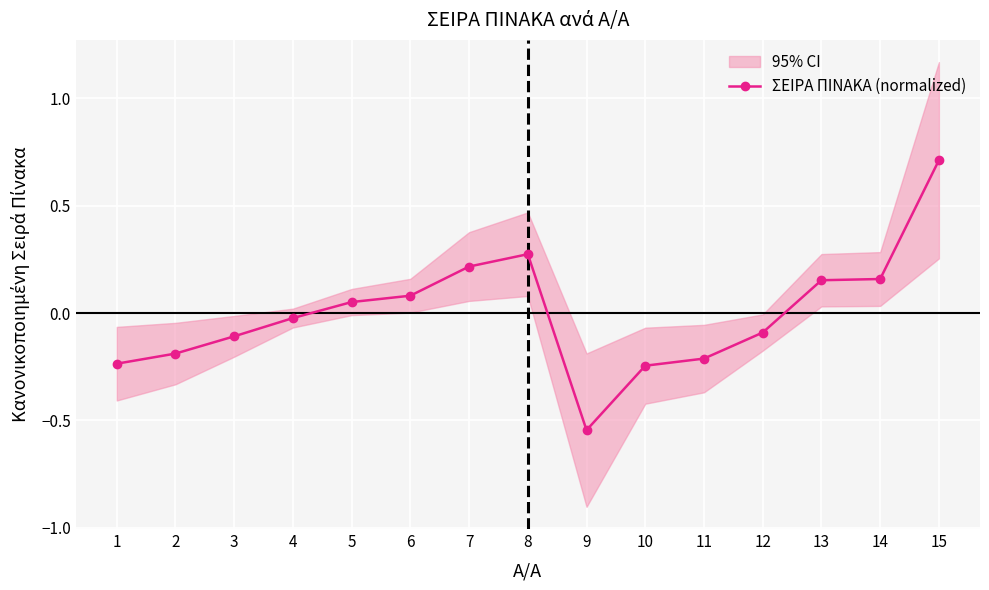

Reading right to left, transcribe all the data shown in this chart.

15=0.7	14=0.2	13=0.2	12=-0.1	11=-0.2	10=-0.2	9=-0.5	8=0.3	7=0.2	6=0.1	5=0.1	4=-0.0	3=-0.1	2=-0.2	1=-0.2